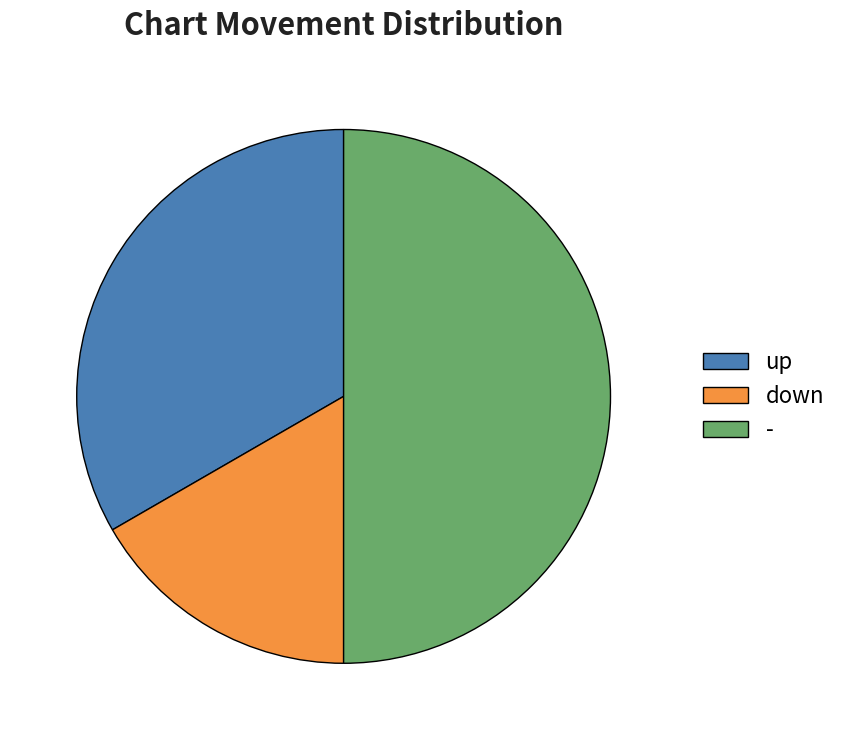

Rank the categories by value from highest to lowest.

-, up, down